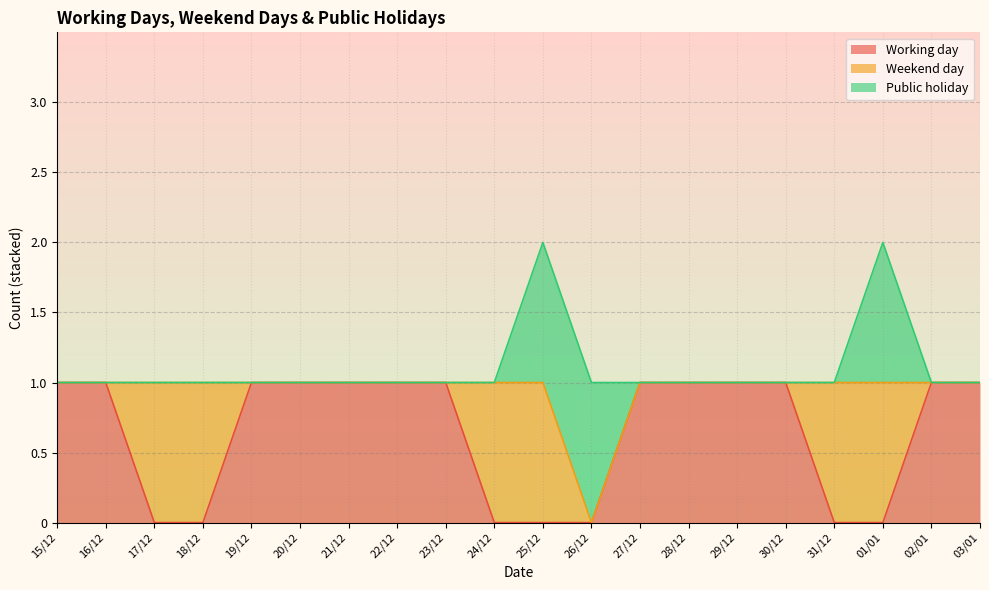

How many intersections are there between Working day and Weekend day?

5